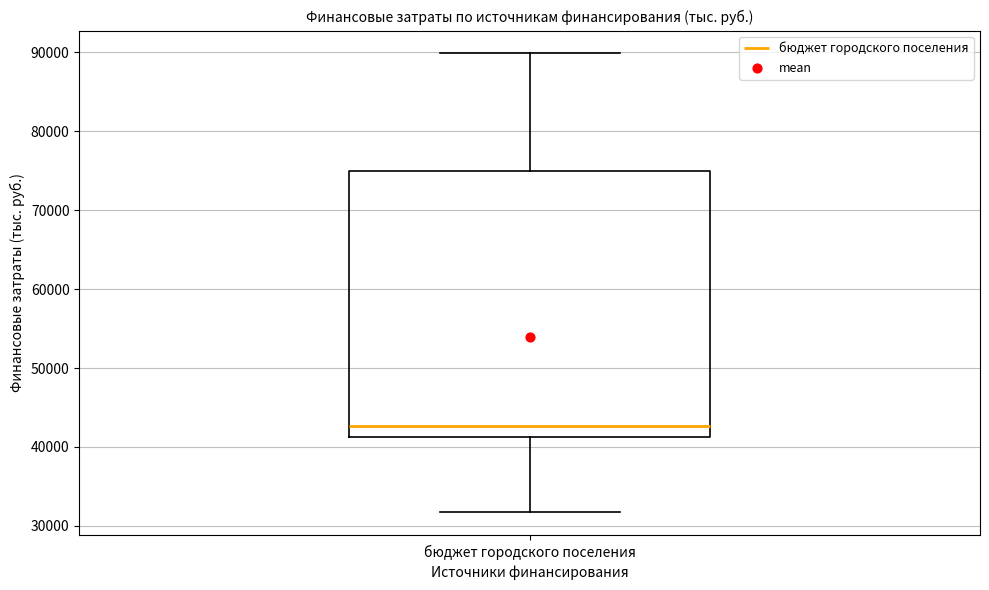

Where does the upper whisker of the box for бюджет городского поселения end on the y-axis? The values are not printed on the chart, so give them approximately, as read against the axis.

90000